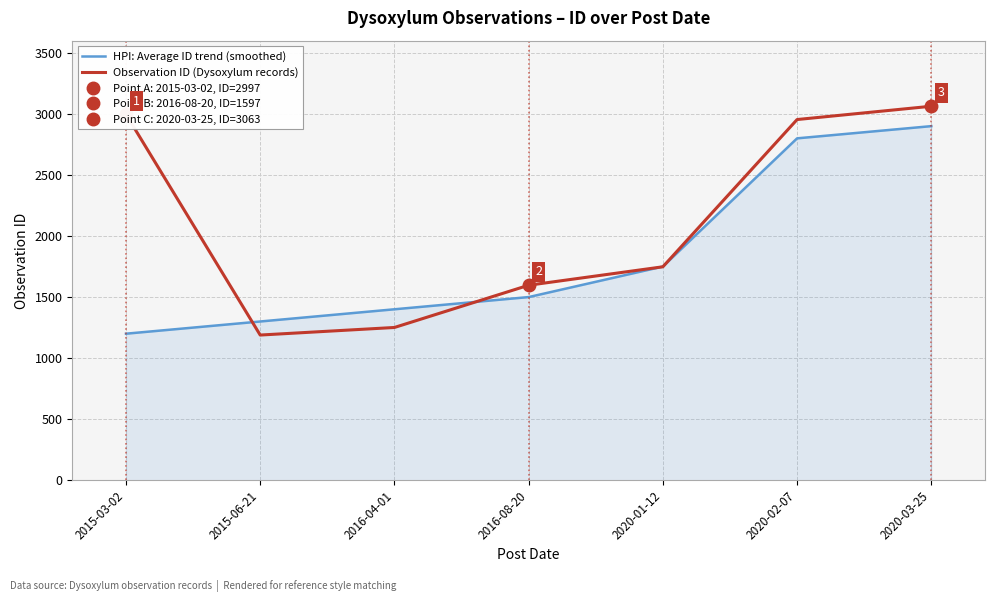

List the series in order of their peak value, lowest first.

HPI: Average ID trend (smoothed), Observation ID (Dysoxylum records)